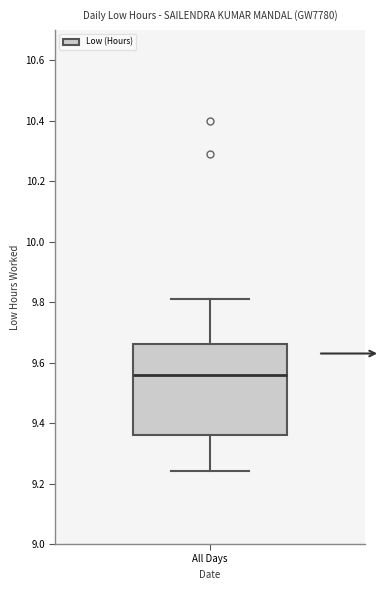

Read this box plot against the y-axis: the position of the median line, the range covered by the box, and the ends of both whiskers. The values are not printed on the chart, so give them approximately, as read against the axis.

median 9.56, box 9.36 to 9.66, whiskers 9.24 to 9.82